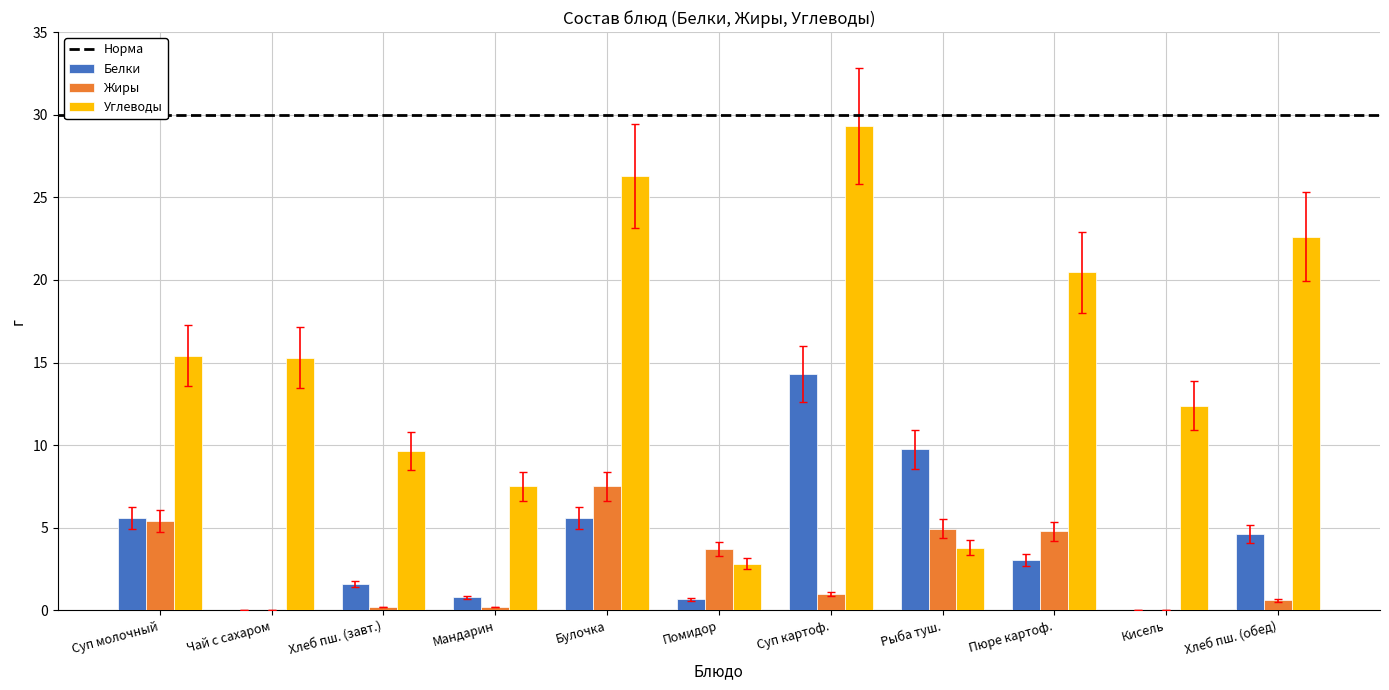

At which category does the chart reach its peak across all series?

Суп картоф.